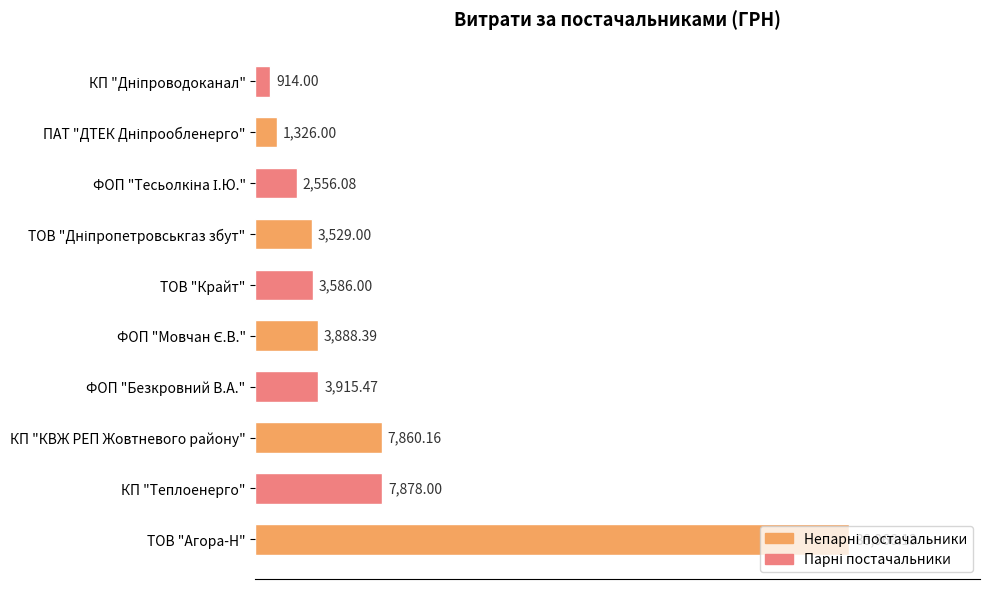

Which label corresponds to the largest value in the chart?

ТОВ "Агора-Н"